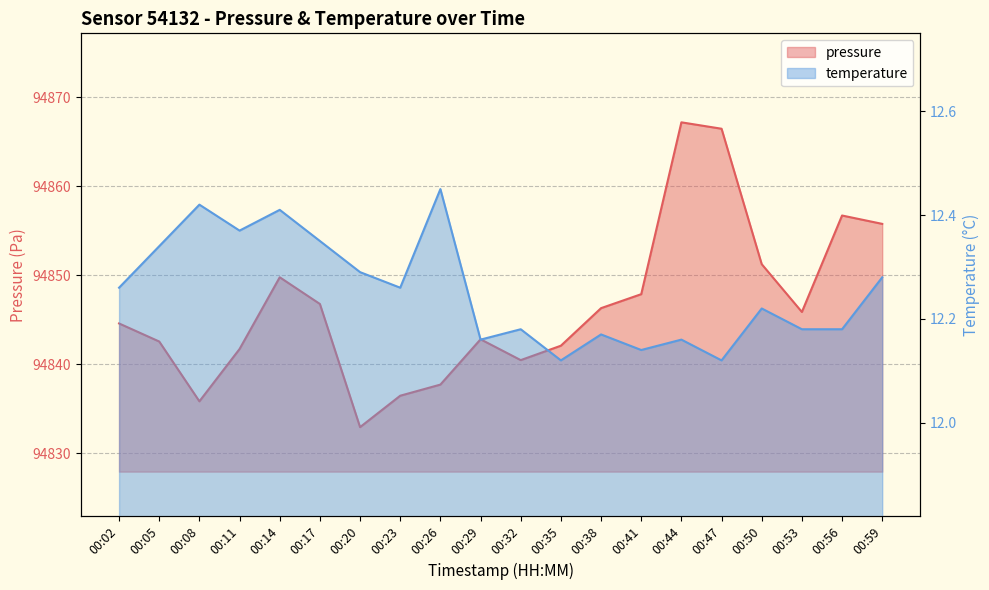

Is it true that pressure equals 145007.0 at 00:20?

False